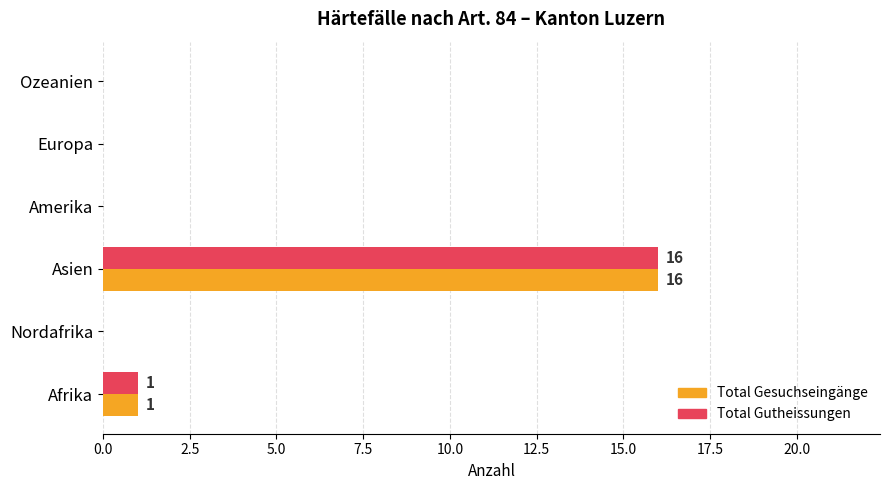

At which category is the sum across all series the highest?

Asien